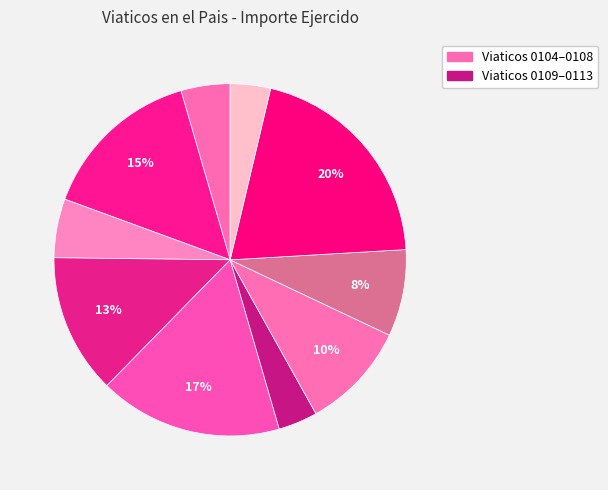

Count the number of slices in the pie.

10